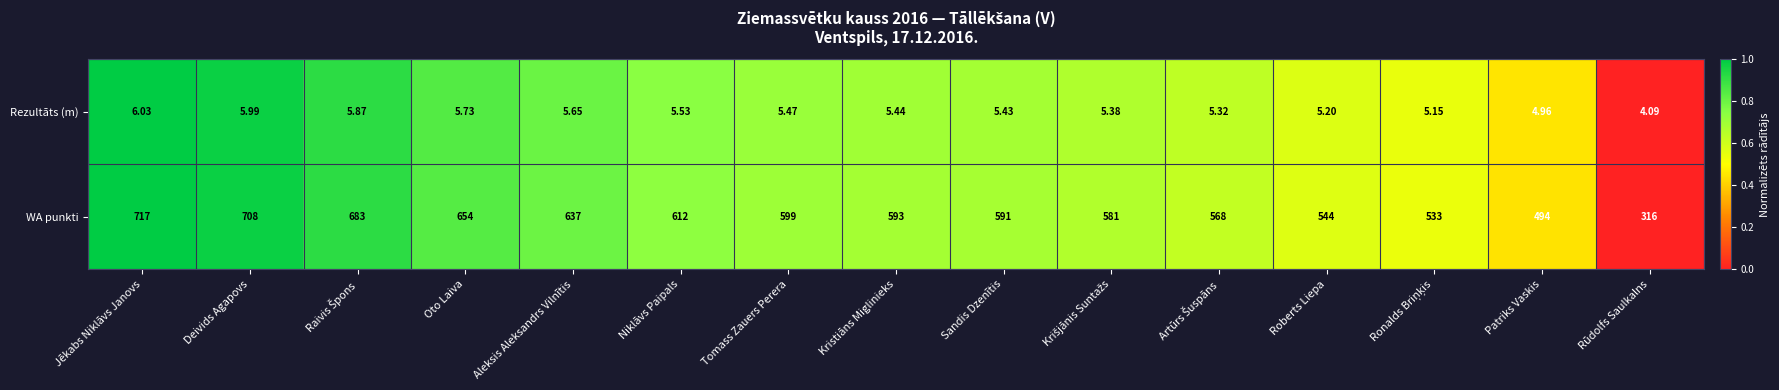

Rank the series by their average value, from highest to lowest.

WA punkti, Rezultāts (m)